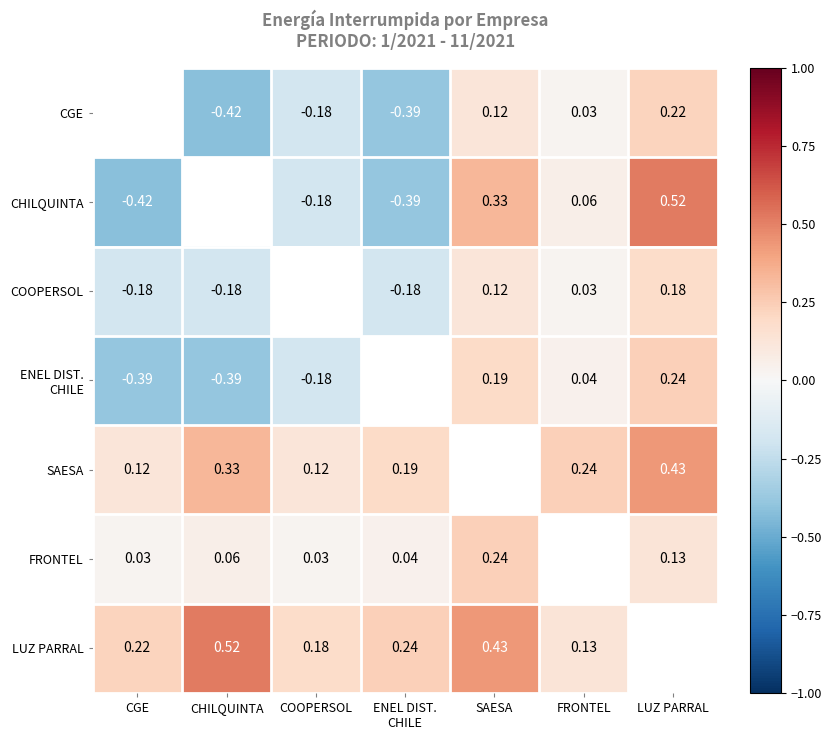

How many distinct data groups are displayed?

7